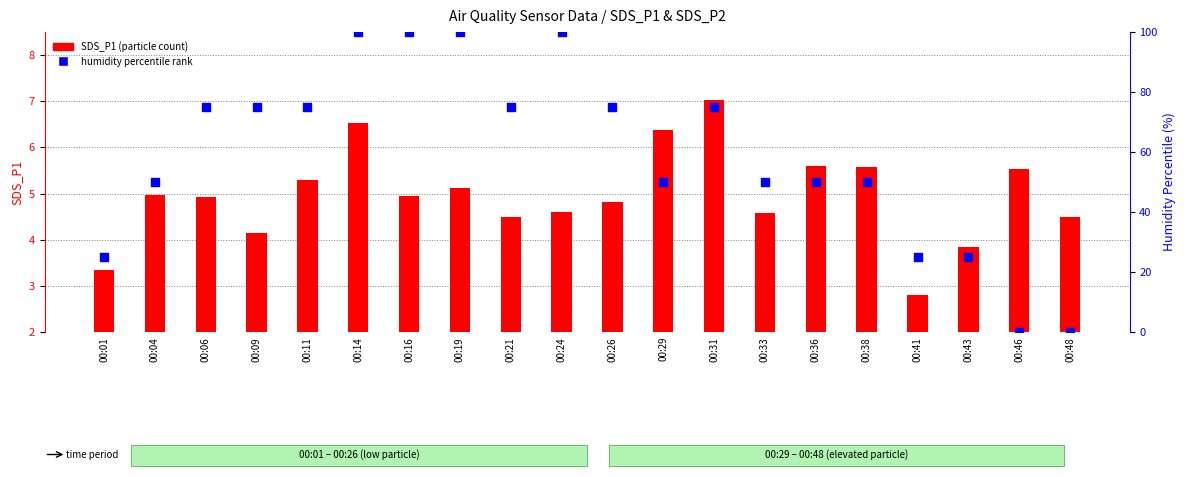

Is the value of humidity percentile rank at 00:29 greater than the value of SDS_P1 (particle count) at 00:36?

Yes